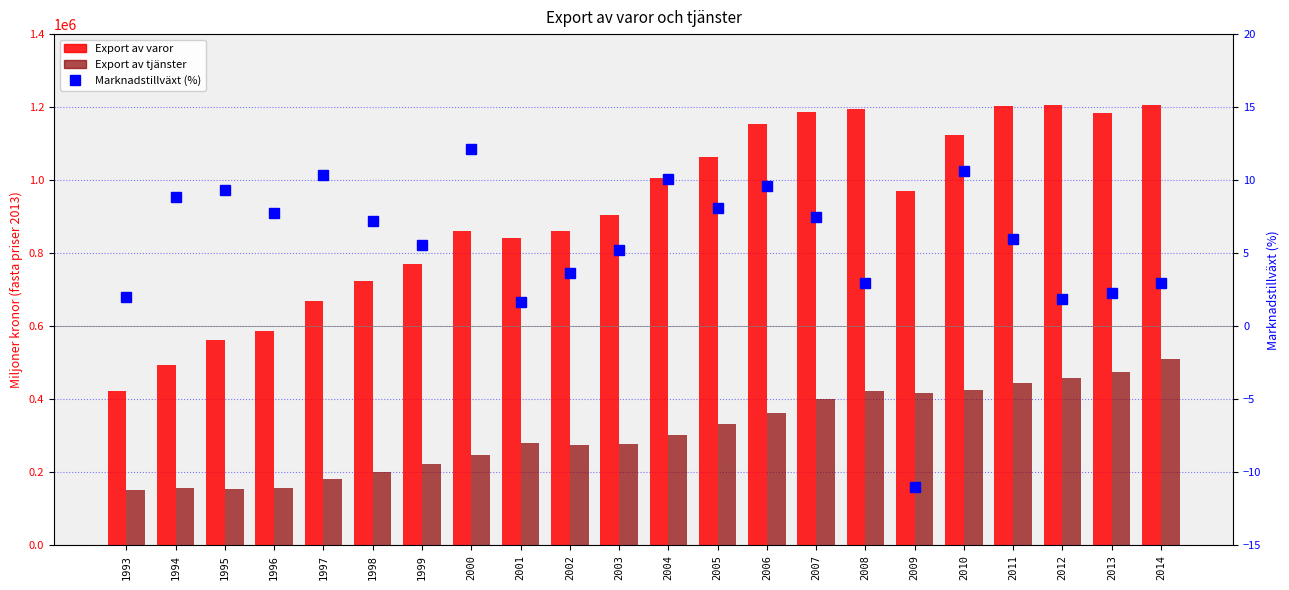

At which category is the sum across all series the highest?

2014